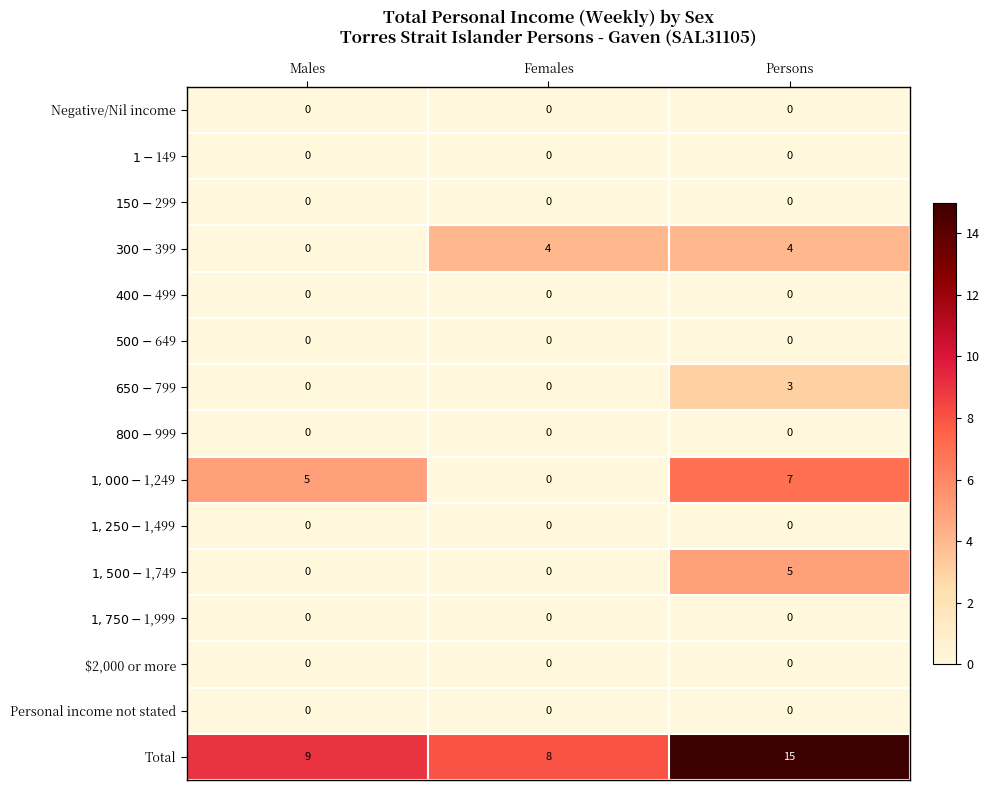

True or false: Personal income not stated has a value of 0 at Persons.

True